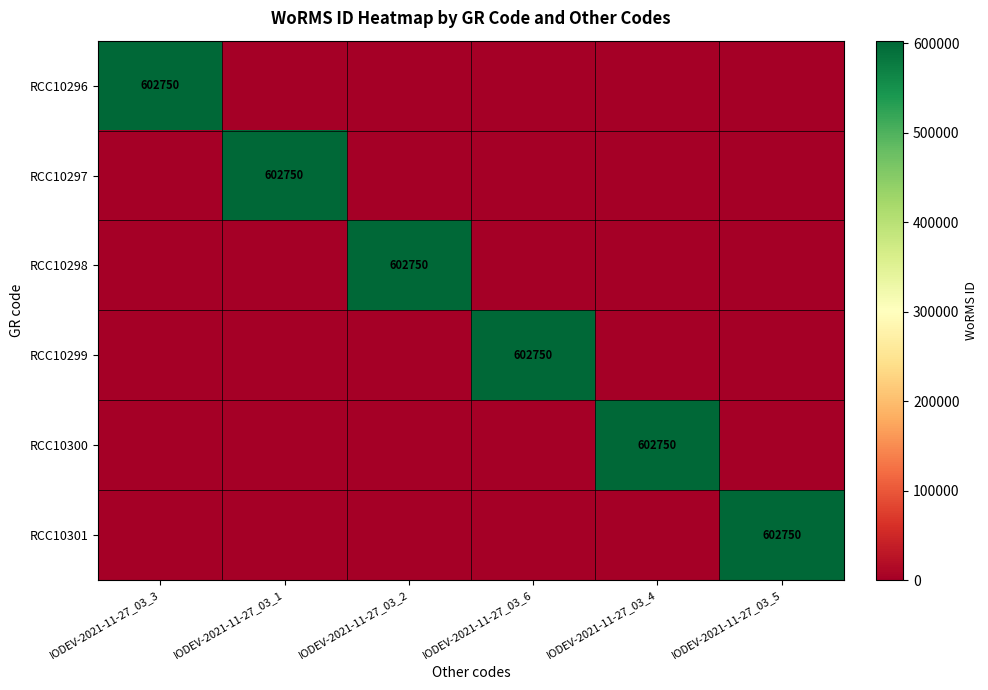

What is the average value of the RCC10296 series?

100458